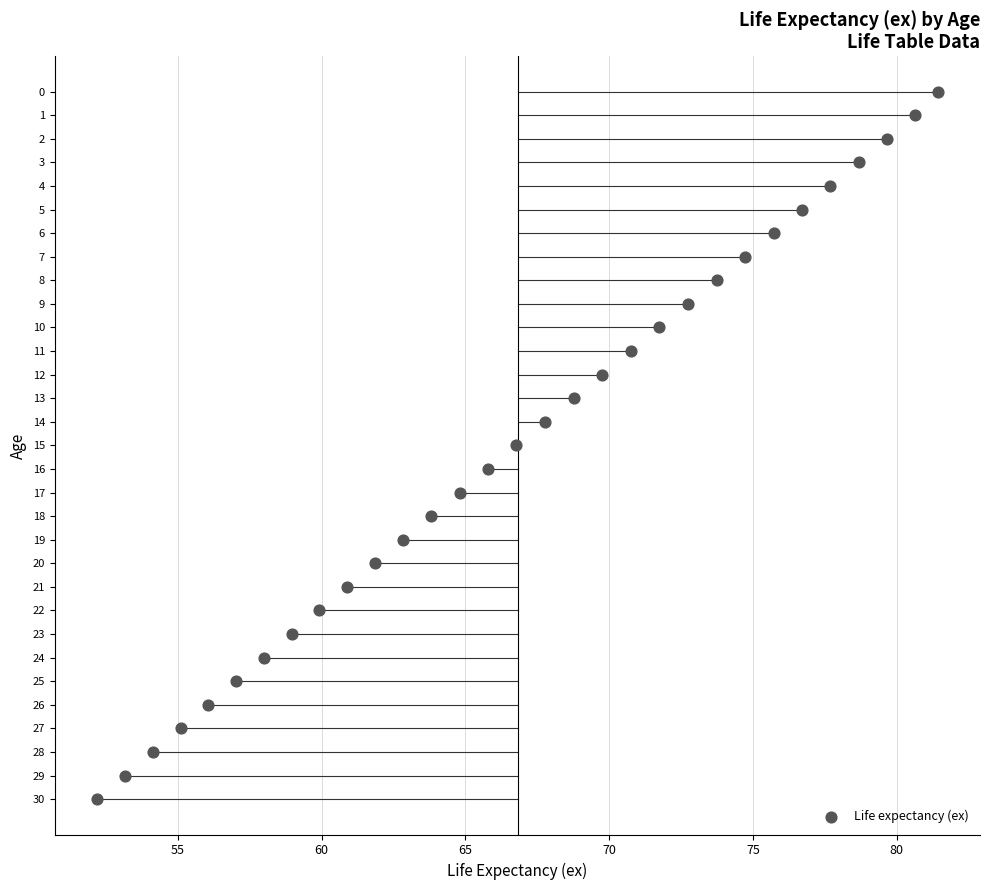

What is the range of Y values (max minus min)?

30